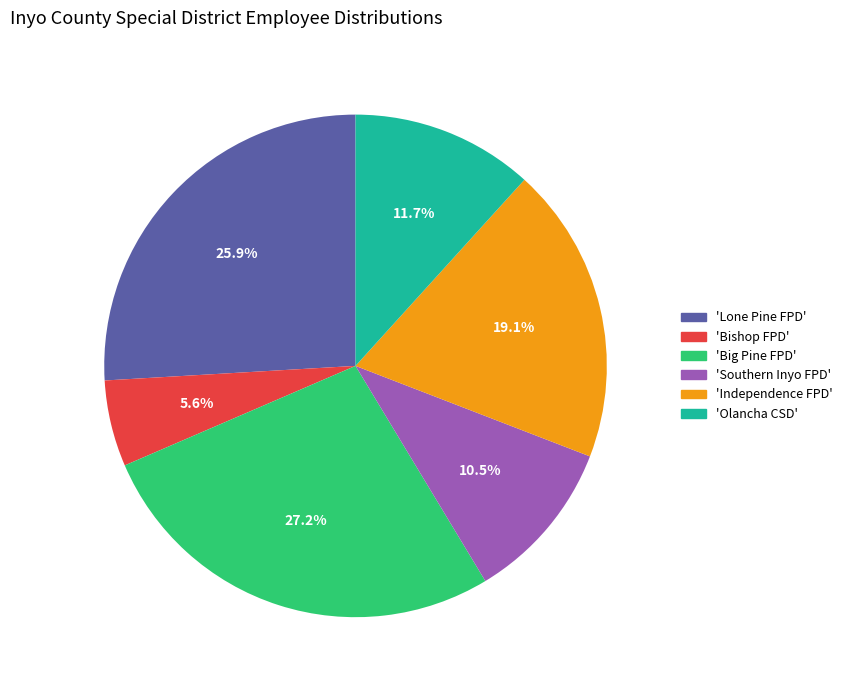

Does any single category account for the majority?

No